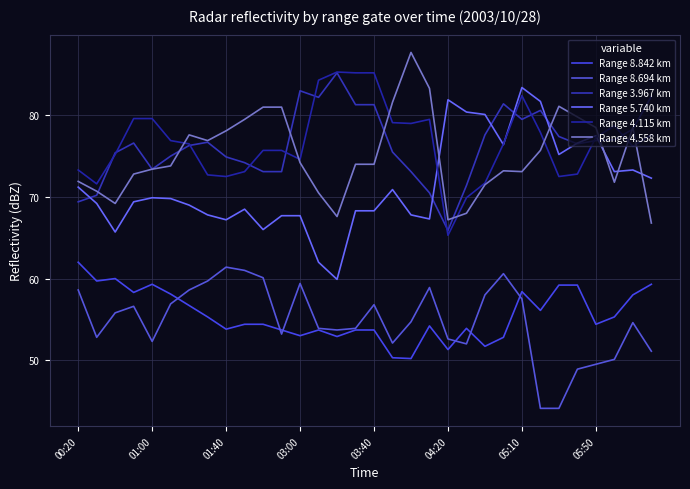

Rank the series by their maximum value, from lowest to highest.

Range 8.694 km, Range 8.842 km, Range 5.740 km, Range 3.967 km, Range 4.115 km, Range 4.558 km